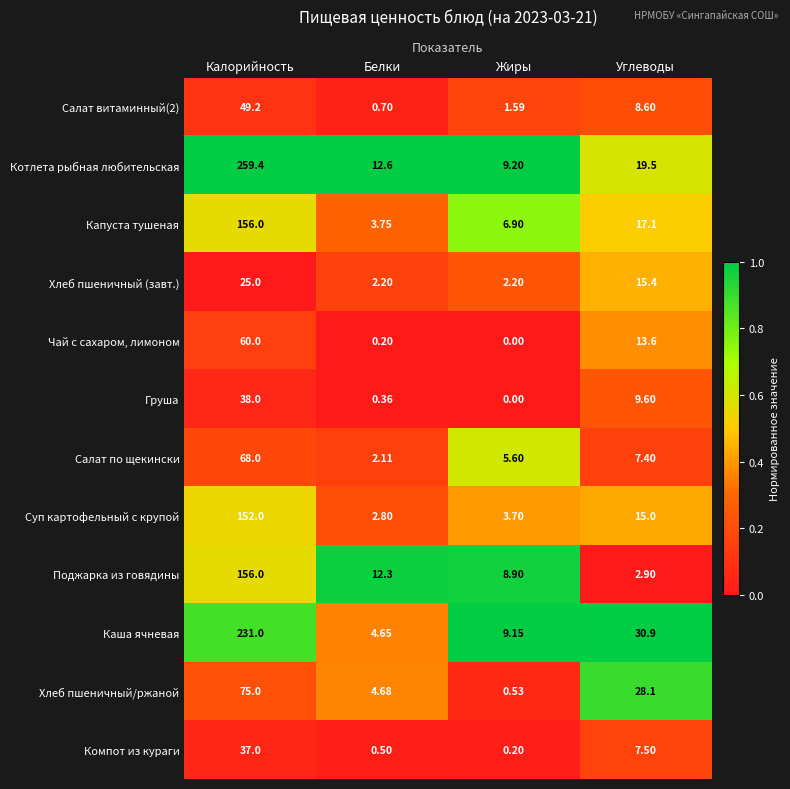

Which series has the widest spread of values?

Котлета рыбная любительская